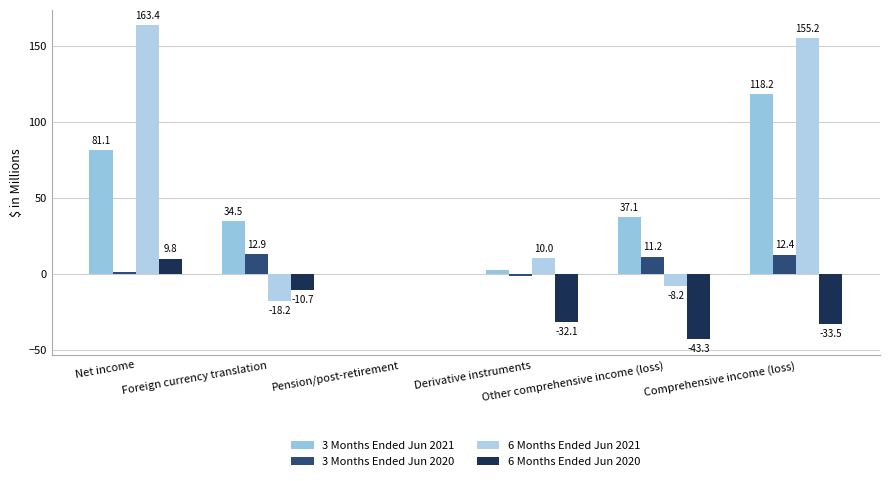

Reading left to right, list all the values displayed in this chart.

3 Months Ended Jun 2021: 81.1	34.5	0.0	2.6	37.1	118.2
3 Months Ended Jun 2020: 1.2	12.9	0.0	-1.7	11.2	12.4
6 Months Ended Jun 2021: 163.4	-18.2	0.0	10.0	-8.2	155.2
6 Months Ended Jun 2020: 9.8	-10.7	-0.5	-32.1	-43.3	-33.5